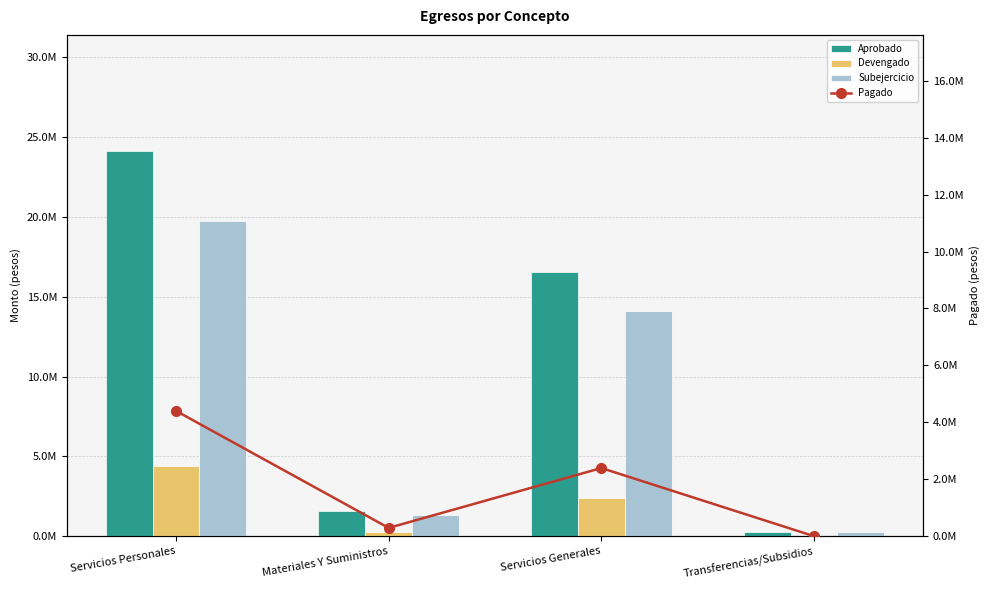

What is the label of the 4th bar from the right?

Servicios Personales